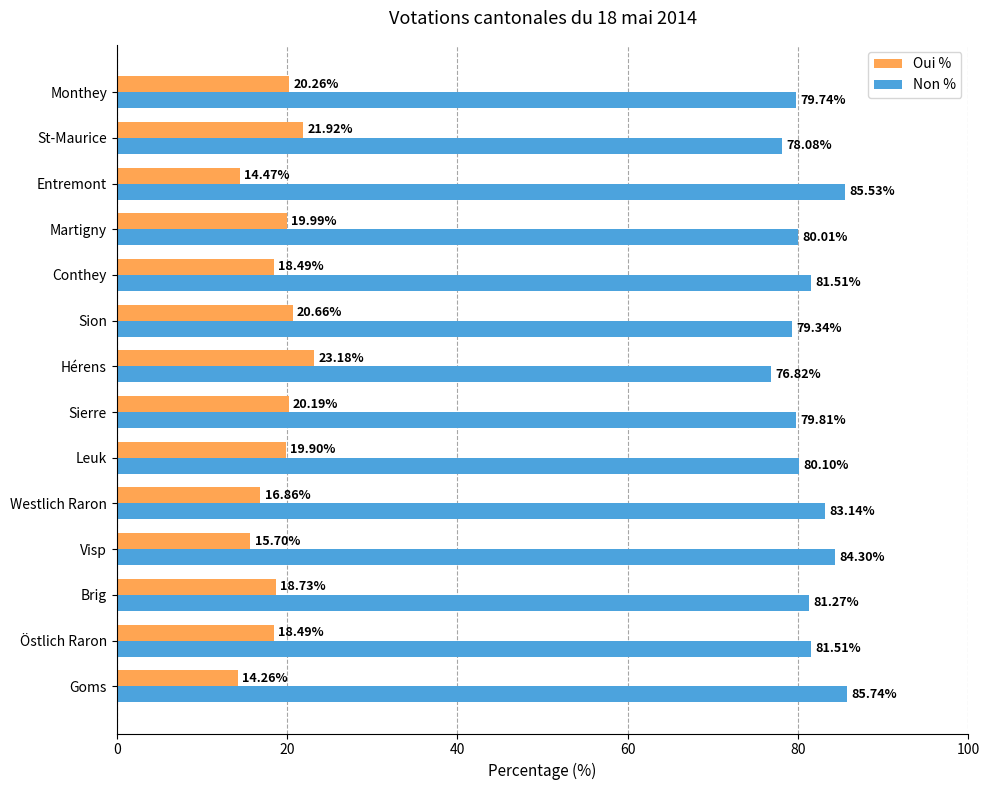

At how many categories does at least one series exceed 16?

14